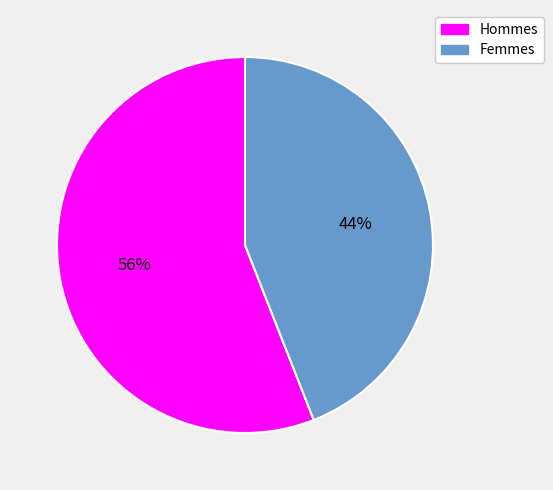

Does any single category account for the majority?

Yes